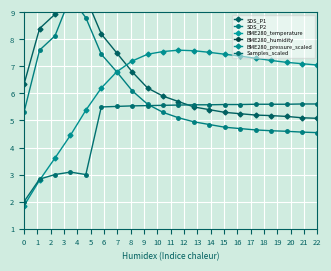

What are all the series names shown in the legend?

SDS_P1, SDS_P2, BME280_temperature, BME280_humidity, BME280_pressure_scaled, Samples_scaled